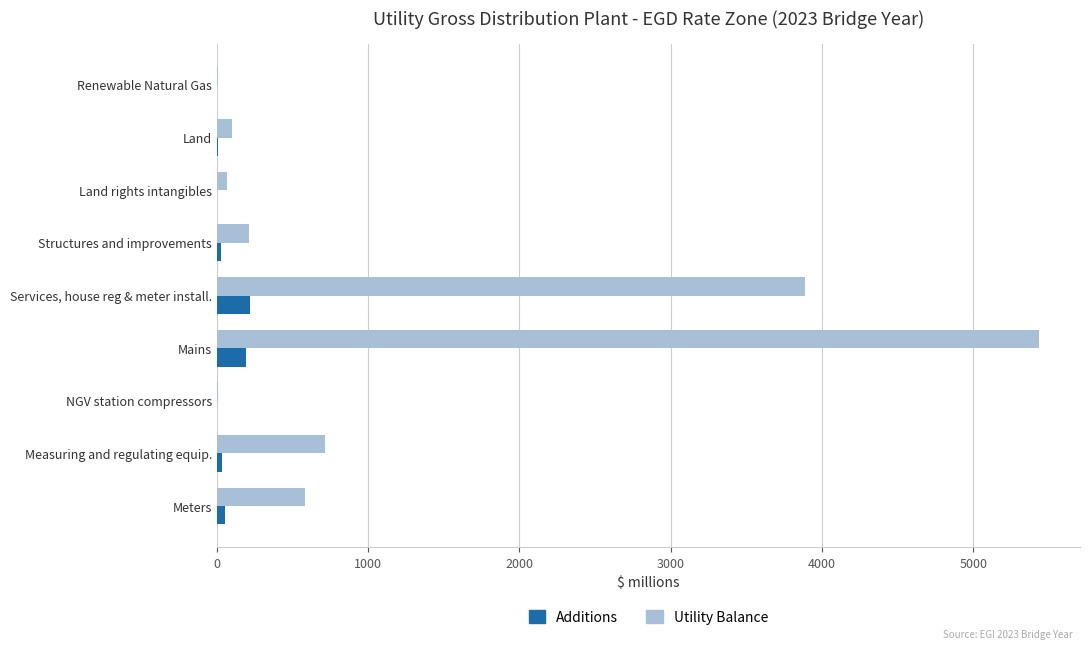

Which category has the highest value across all series?

Mains